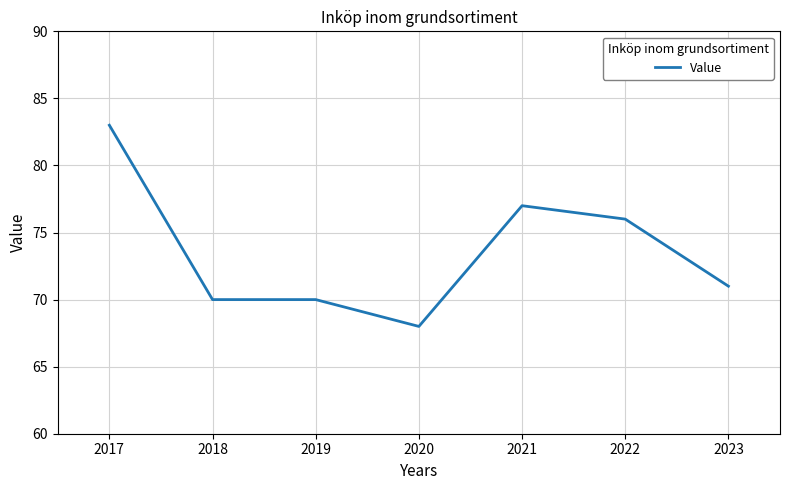

True or false: the data shows 92 at 2020.

False